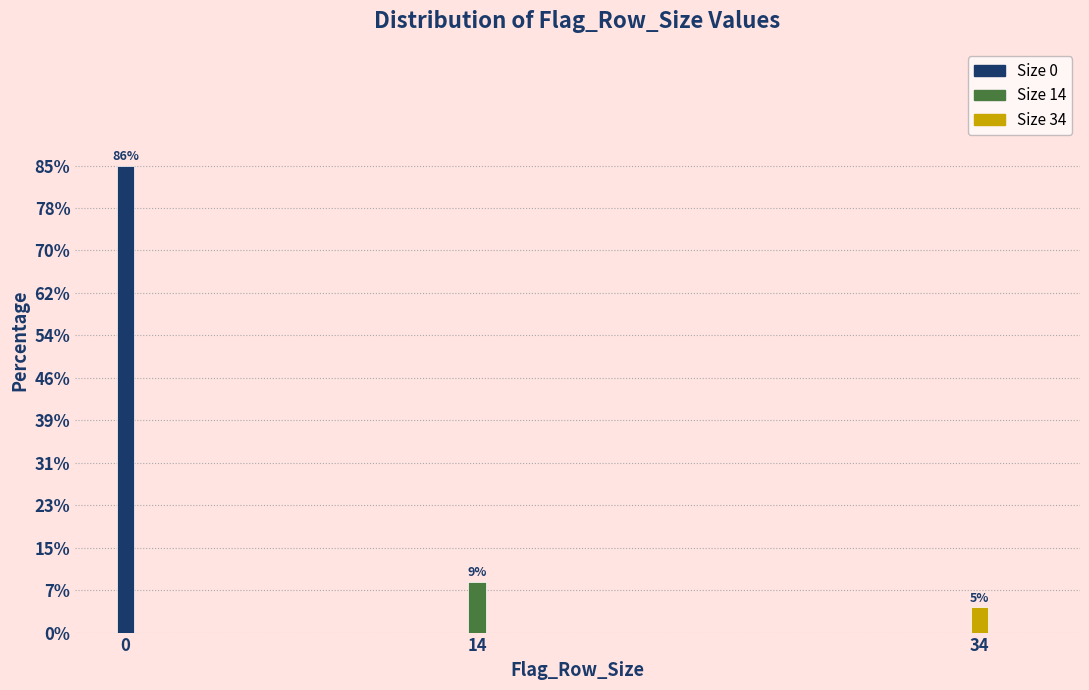

Are the bars horizontal?

No